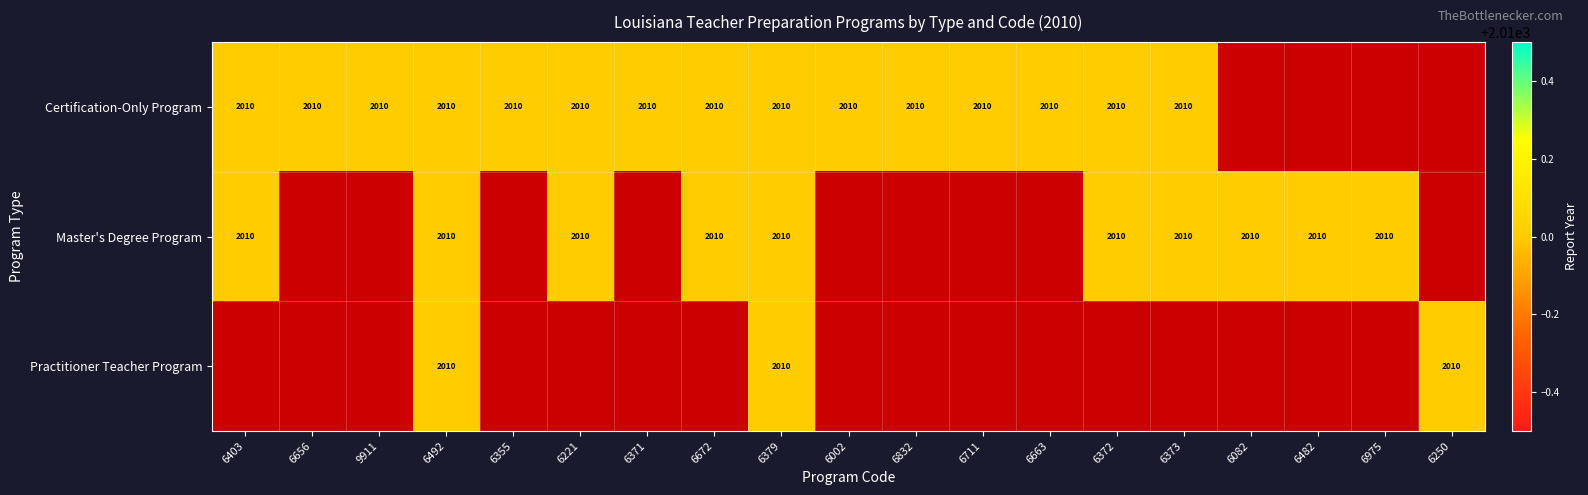

Reading left to right, transcribe all the data shown in this chart.

Certification-Only Program: 2010	2010	2010	2010	2010	2010	2010	2010	2010	2010	2010	2010	2010	2010	2010	0	0	0	0
Master's Degree Program: 2010	0	0	2010	0	2010	0	2010	2010	0	0	0	0	2010	2010	2010	2010	2010	0
Practitioner Teacher Program: 0	0	0	2010	0	0	0	0	2010	0	0	0	0	0	0	0	0	0	2010